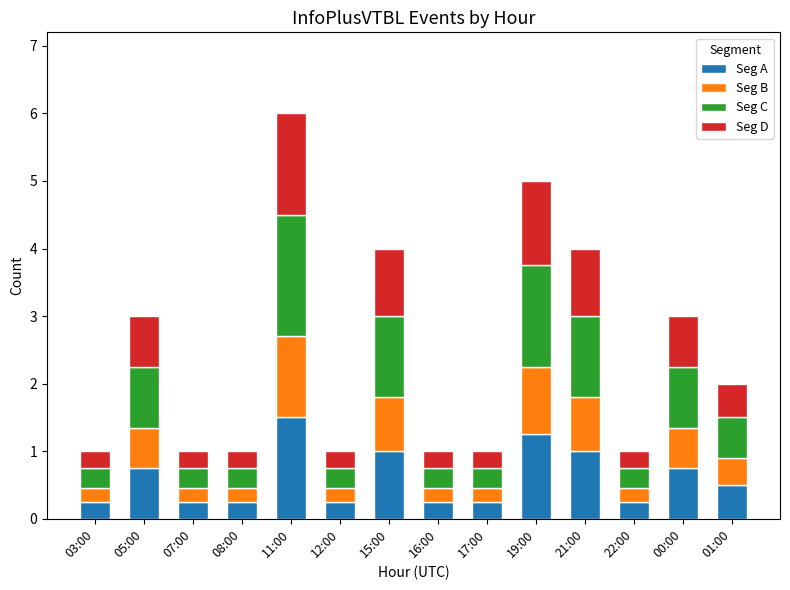

Are the bars grouped side by side (vs. stacked)?

No